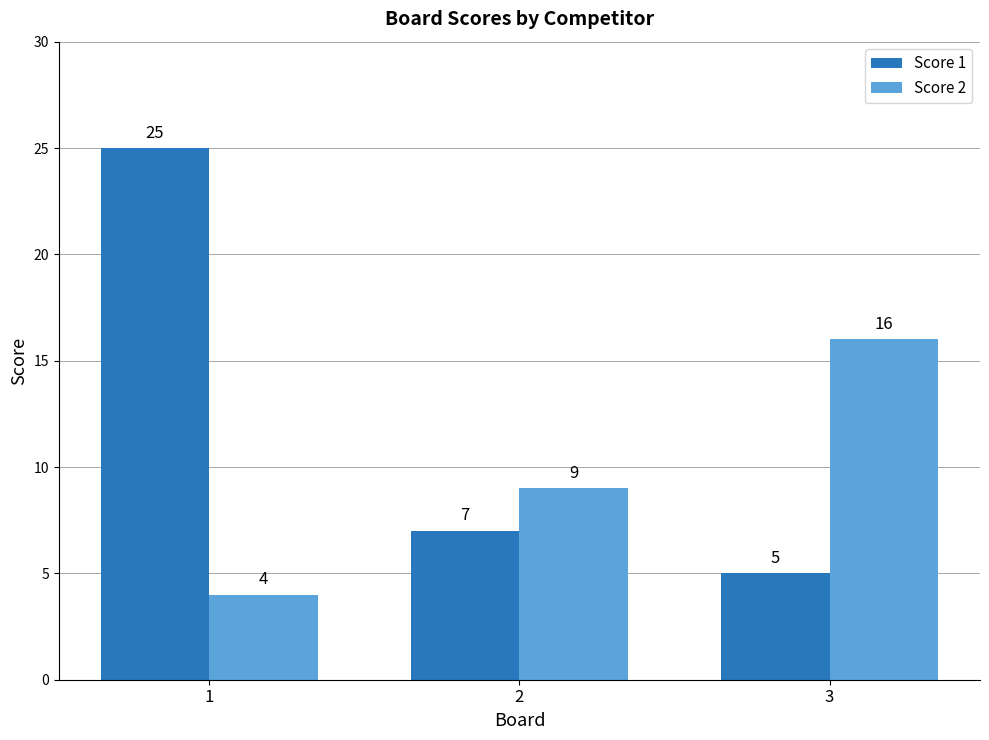

What is the sum of the Score 1 values at 1 and 3?

30